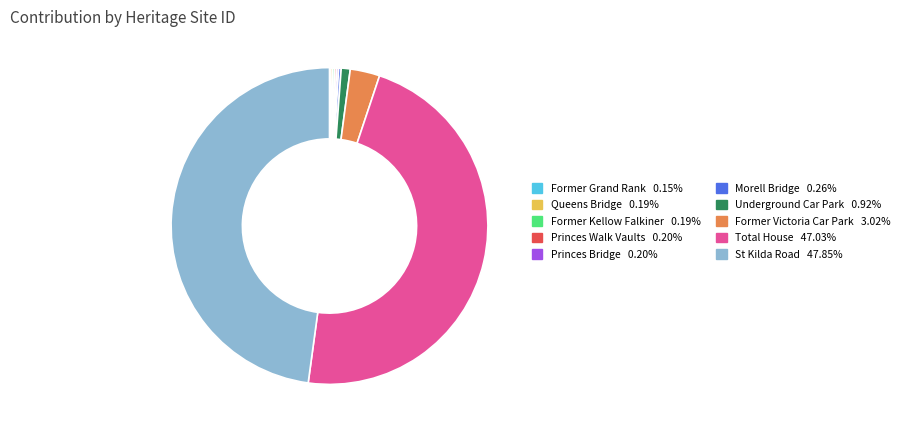

Does any single category account for the majority?

No